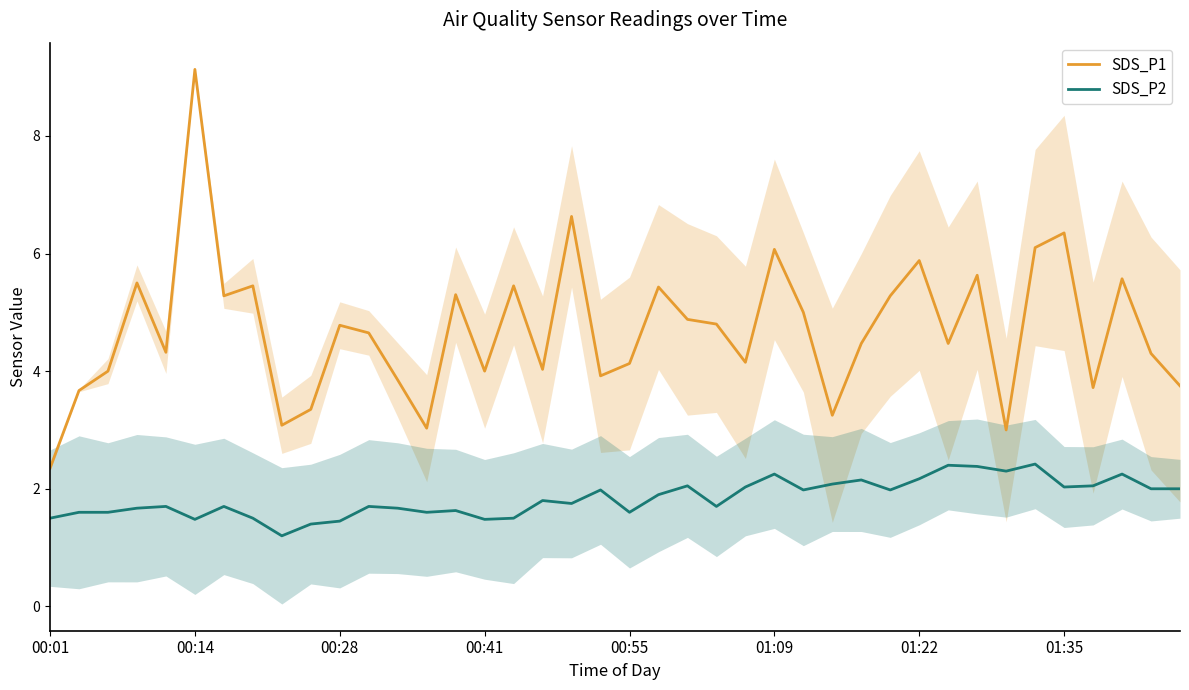

What is the greatest value displayed?

9.1